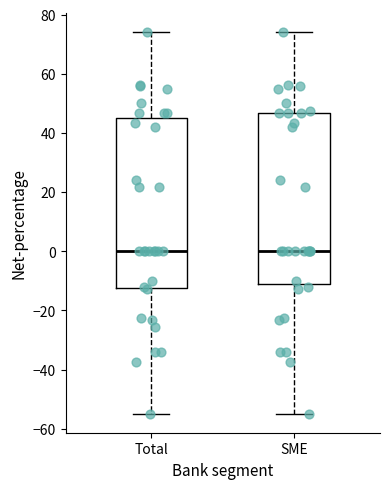

Where is the upper edge of the box for SME on the y-axis? The values are not printed on the chart, so give them approximately, as read against the axis.

46